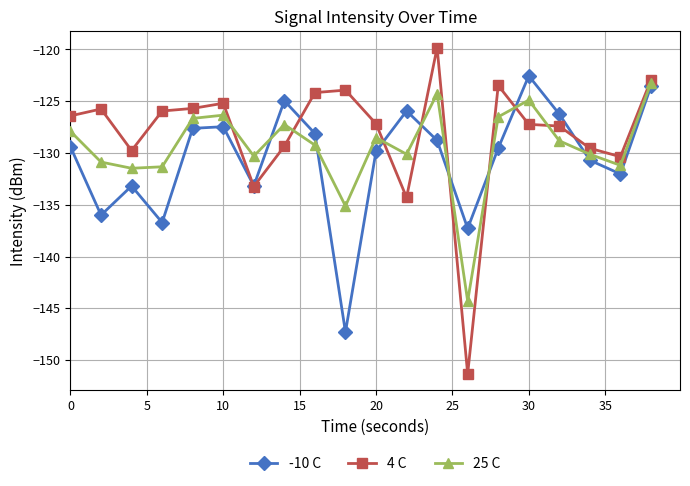

Which series has the widest spread of values?

4 C